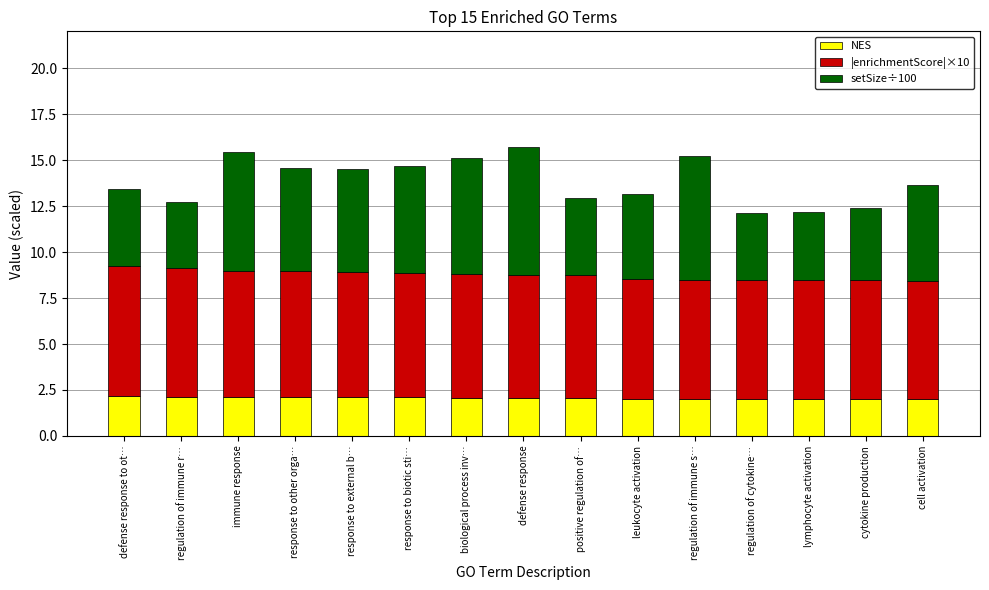

What is the highest value of the NES series?

2.2